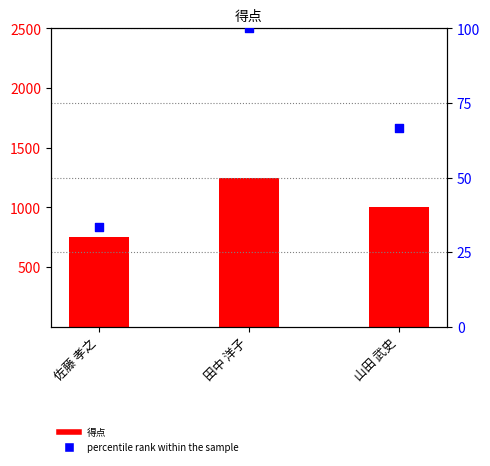

What are all the series names shown in the legend?

得点, percentile rank within the sample